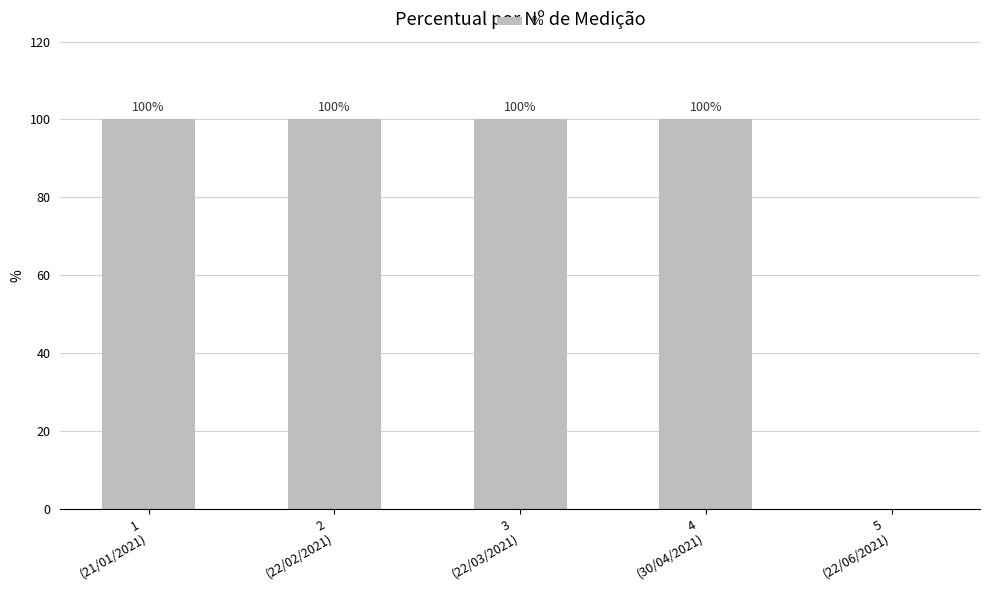

What is the greatest value displayed?

100